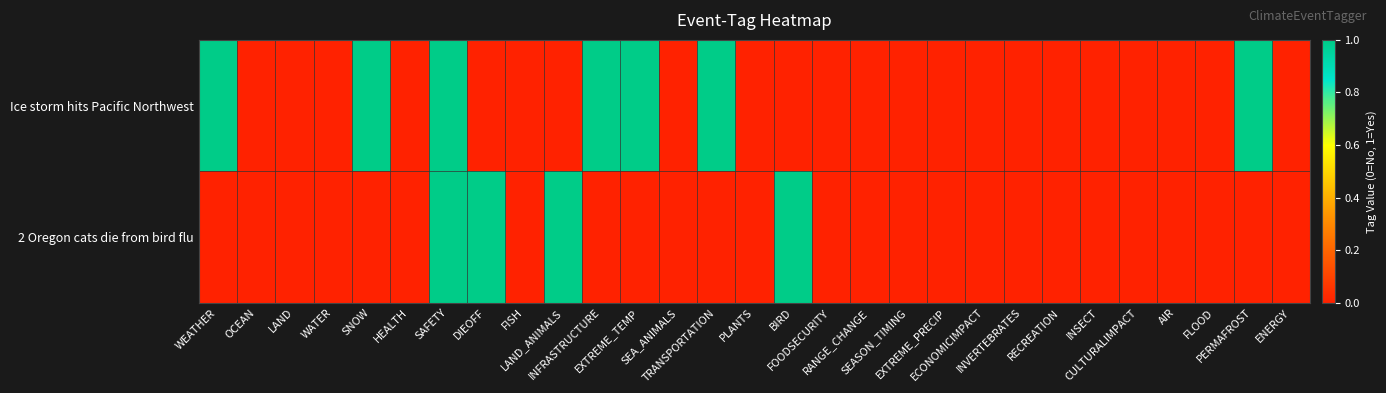

List the series in order of their peak value, lowest first.

Ice storm hits Pacific Northwest, 2 Oregon cats die from bird flu